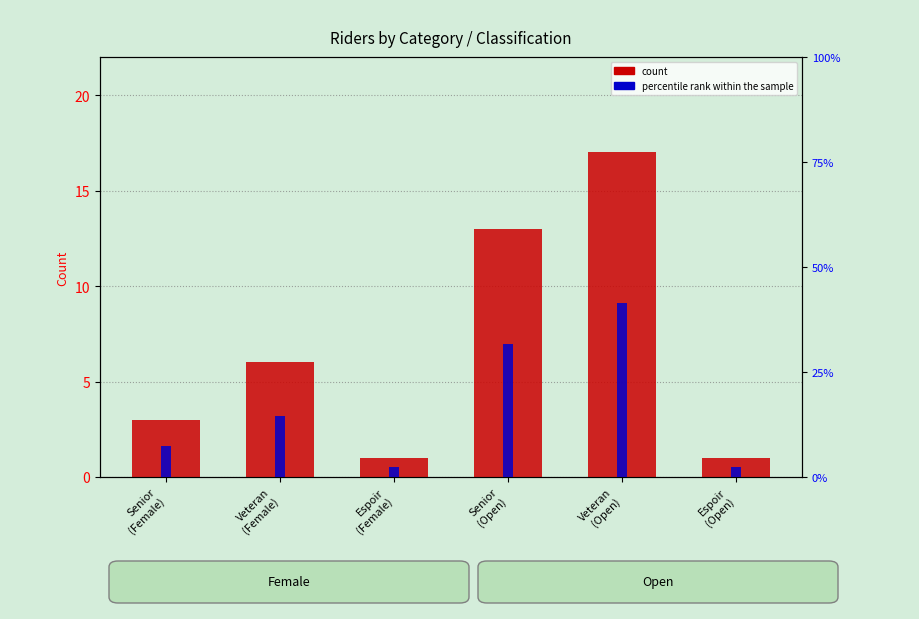

Between Espoir
(Female) and Senior
(Open), which series saw the biggest shift?

percentile rank within the sample